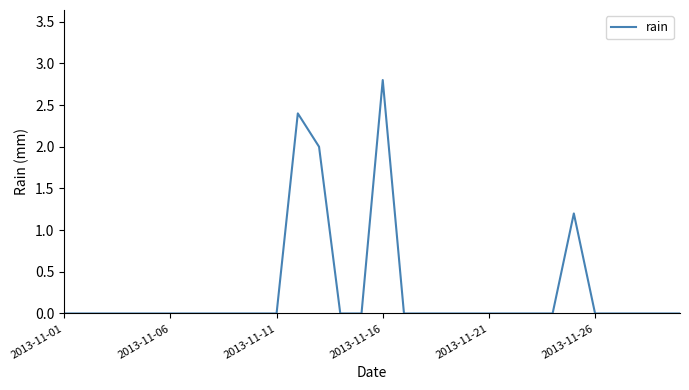

What is the greatest value displayed?

2.8